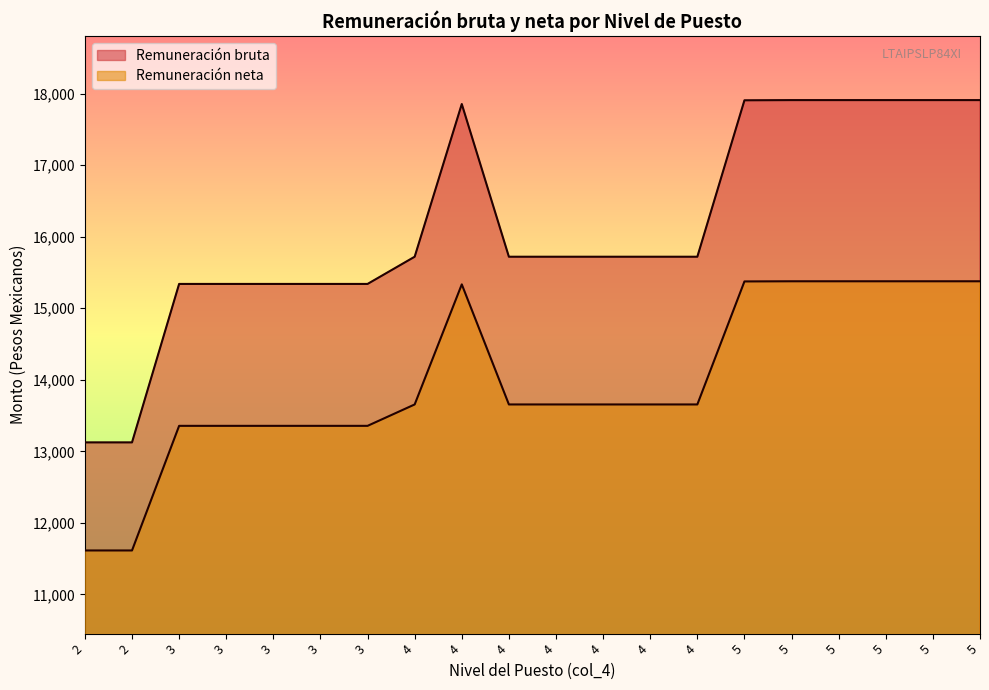

Is it true that Remuneración neta equals 25425.7 at 4?

False